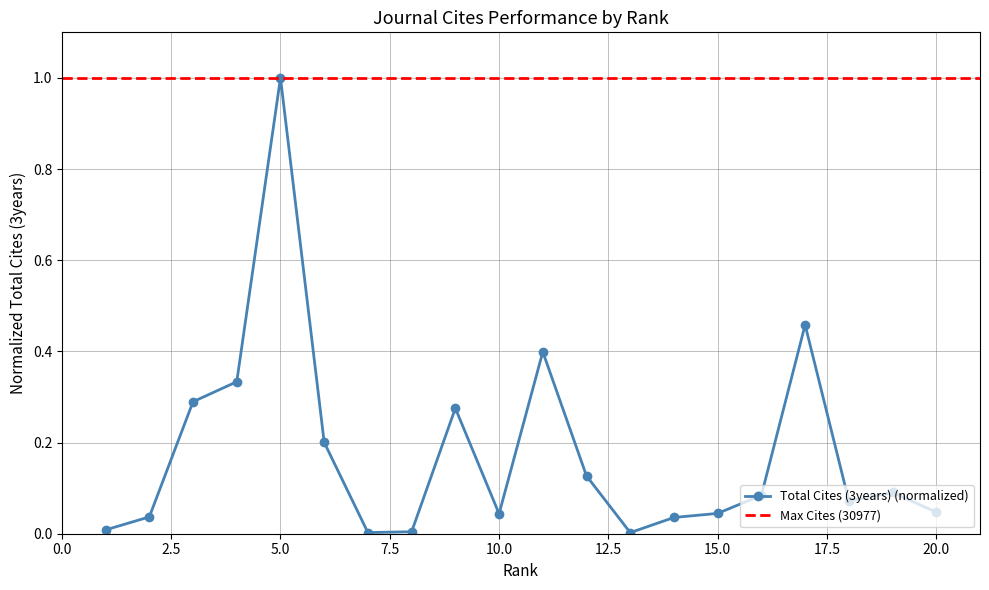

Reading left to right, list all the values displayed in this chart.

1=0.0	2=0.0	3=0.3	4=0.3	5=1.0	6=0.2	7=0.0	8=0.0	9=0.3	10=0.0	11=0.4	12=0.1	13=0.0	14=0.0	15=0.0	16=0.1	17=0.5	18=0.1	19=0.1	20=0.0